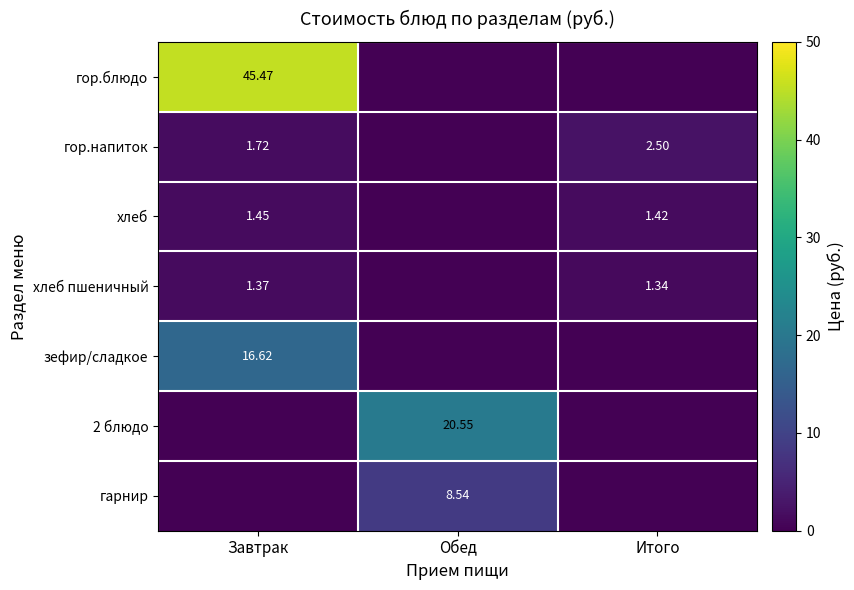

Is the value of хлеб пшеничный at Итого greater than the value of гор.напиток at Итого?

No